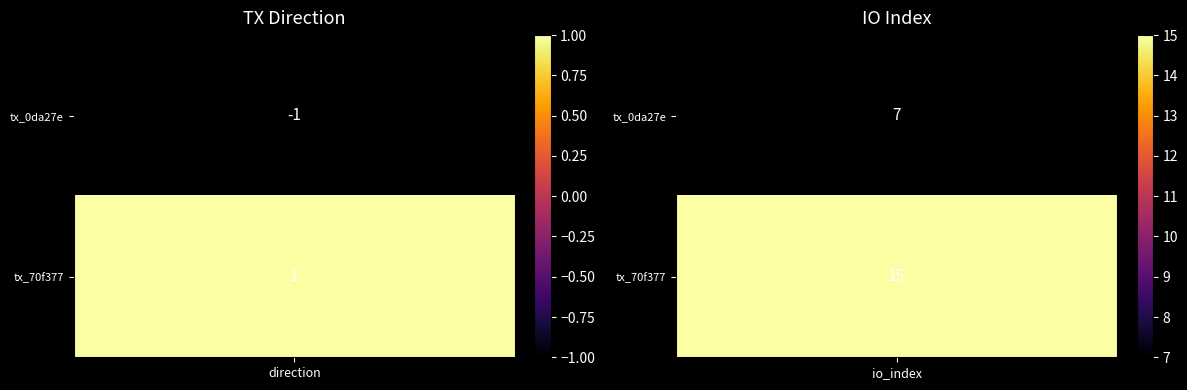

The value of tx_0da27e at 0 is -1. True or false?

False